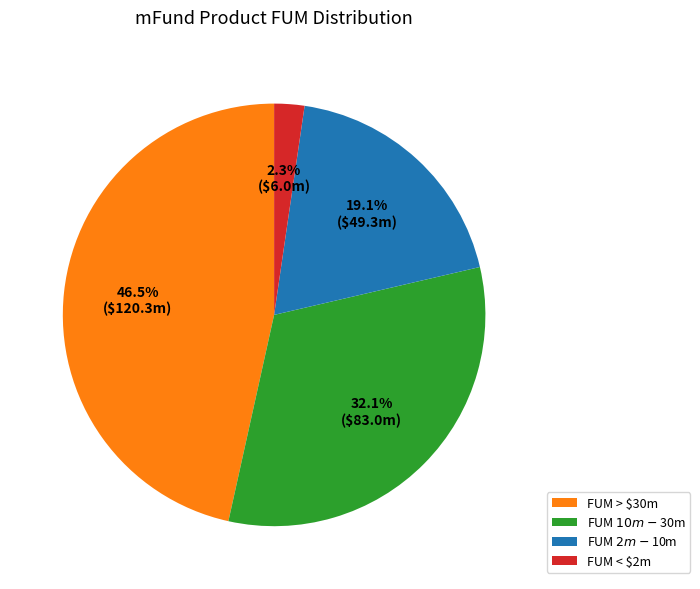

Which slice is the smallest?

FUM < $2m